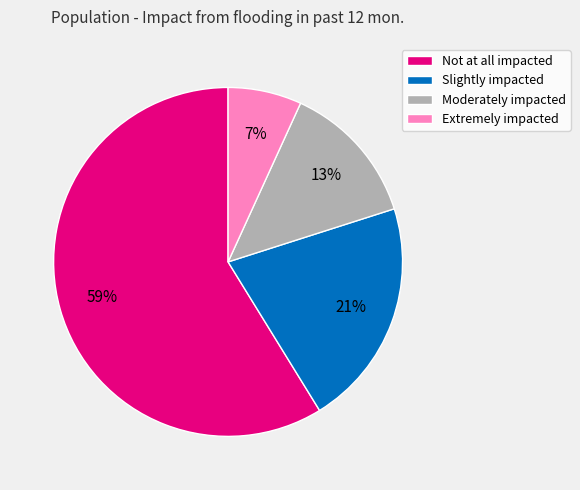

Is it true that Extremely impacted is 7% of the pie?

True